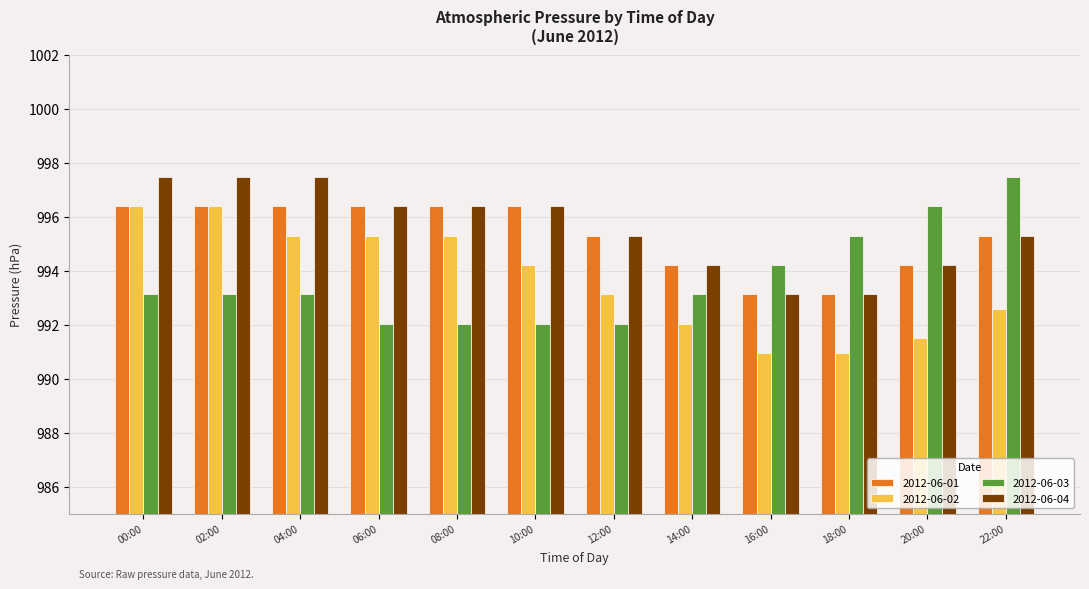

What is the difference between the maximum and second lowest values in the 2012-06-04 series?

4.3